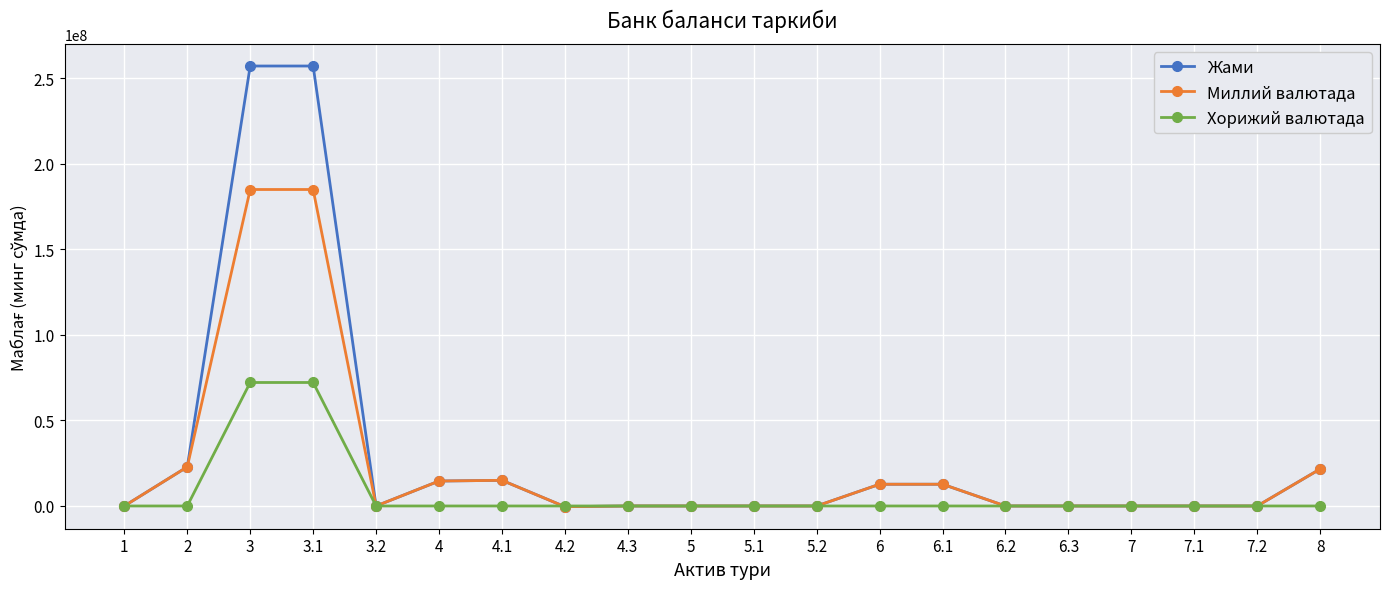

What is the value of the Хорижий валютада point at the 3rd from the left?

72187609